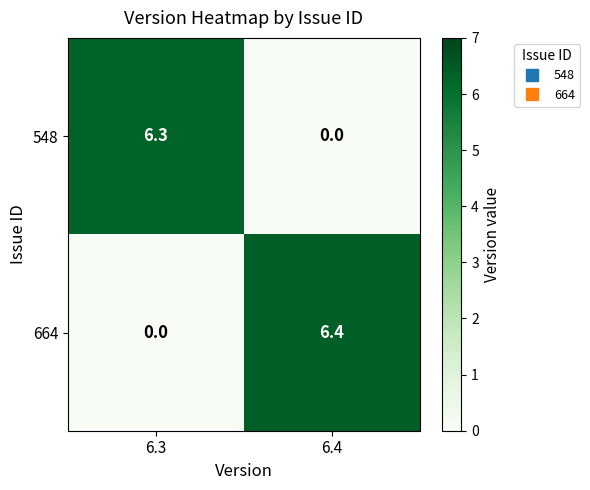

At which label does 548 first exceed 6?

6.3